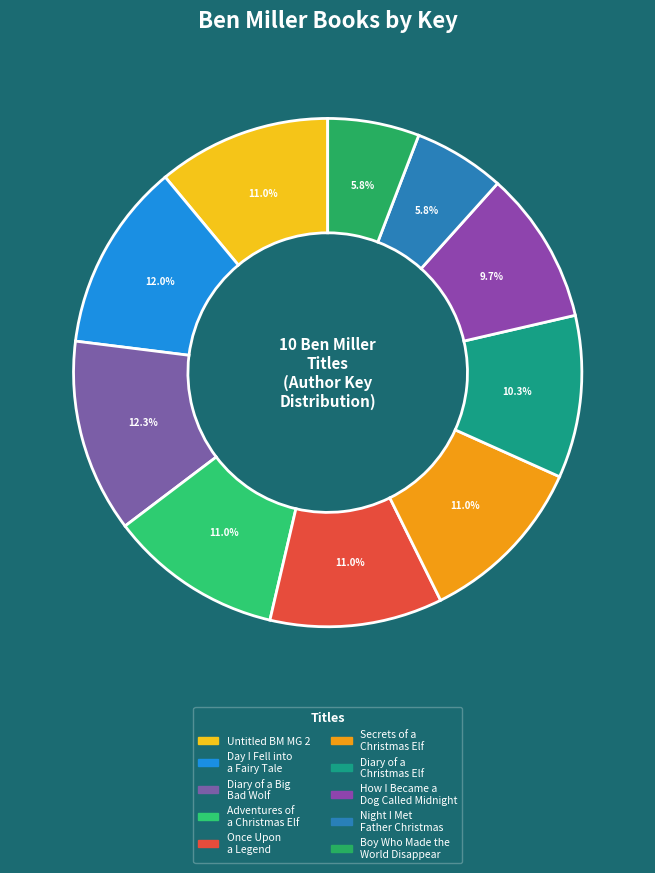

How many segments does this pie chart have?

10